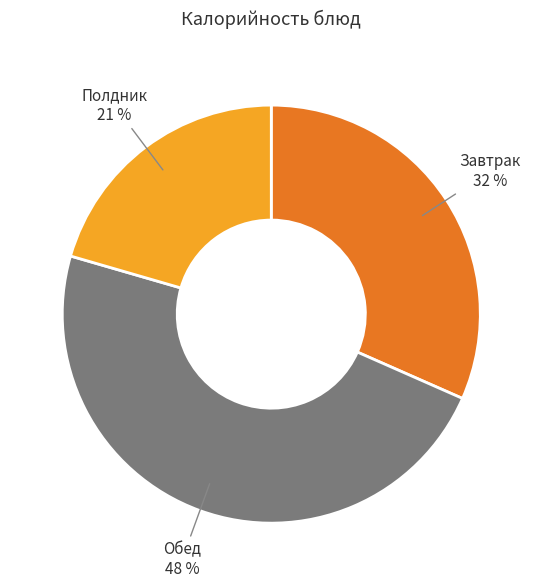

Which slice is the smallest?

Полдник